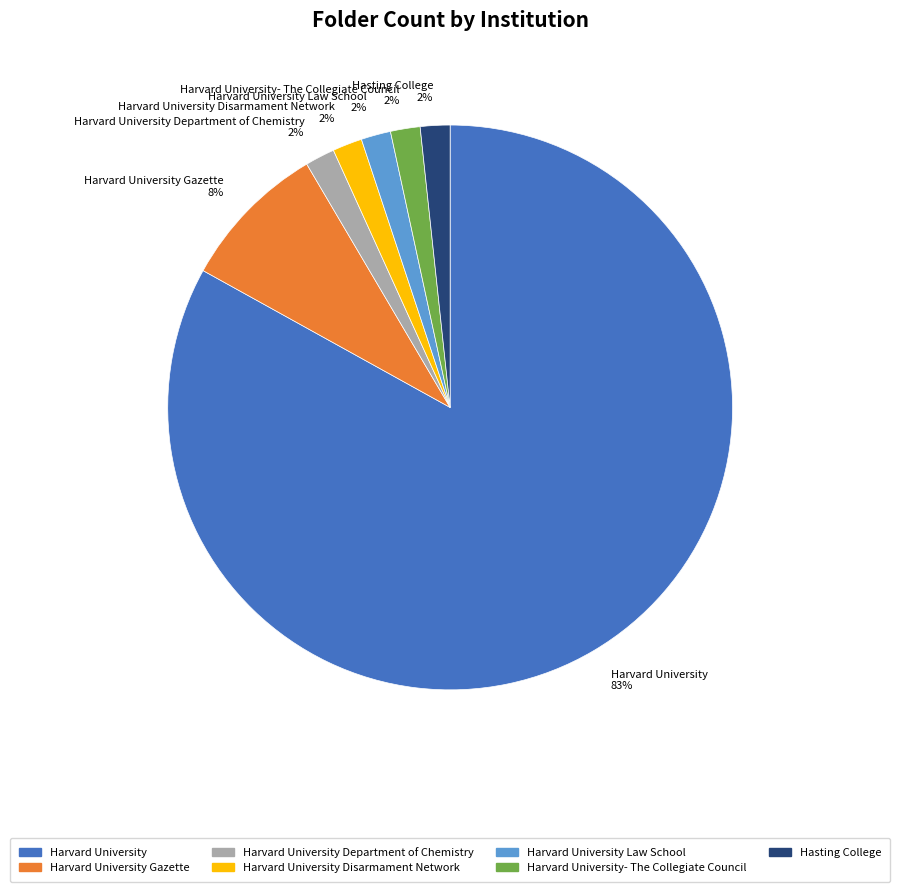

What is the largest slice in the pie chart?

Harvard University